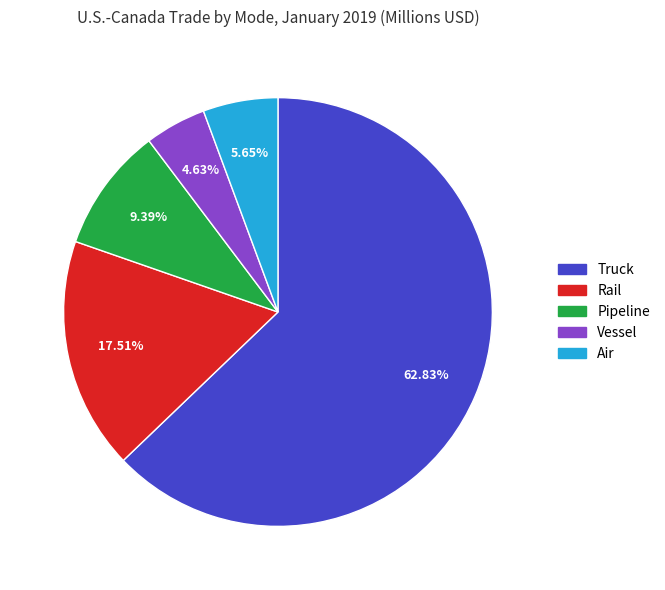

Rank the categories by value from highest to lowest.

Truck, Rail, Pipeline, Air, Vessel